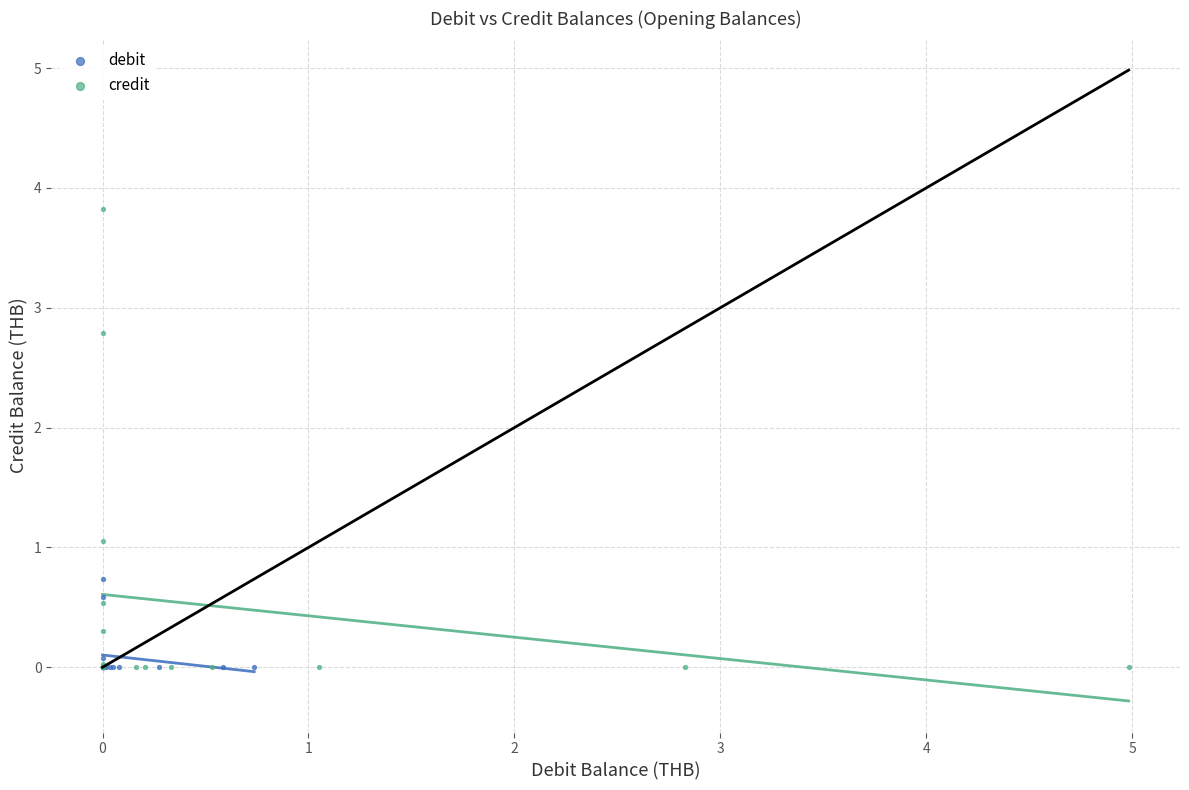

Which series reaches the maximum Y coordinate?

credit